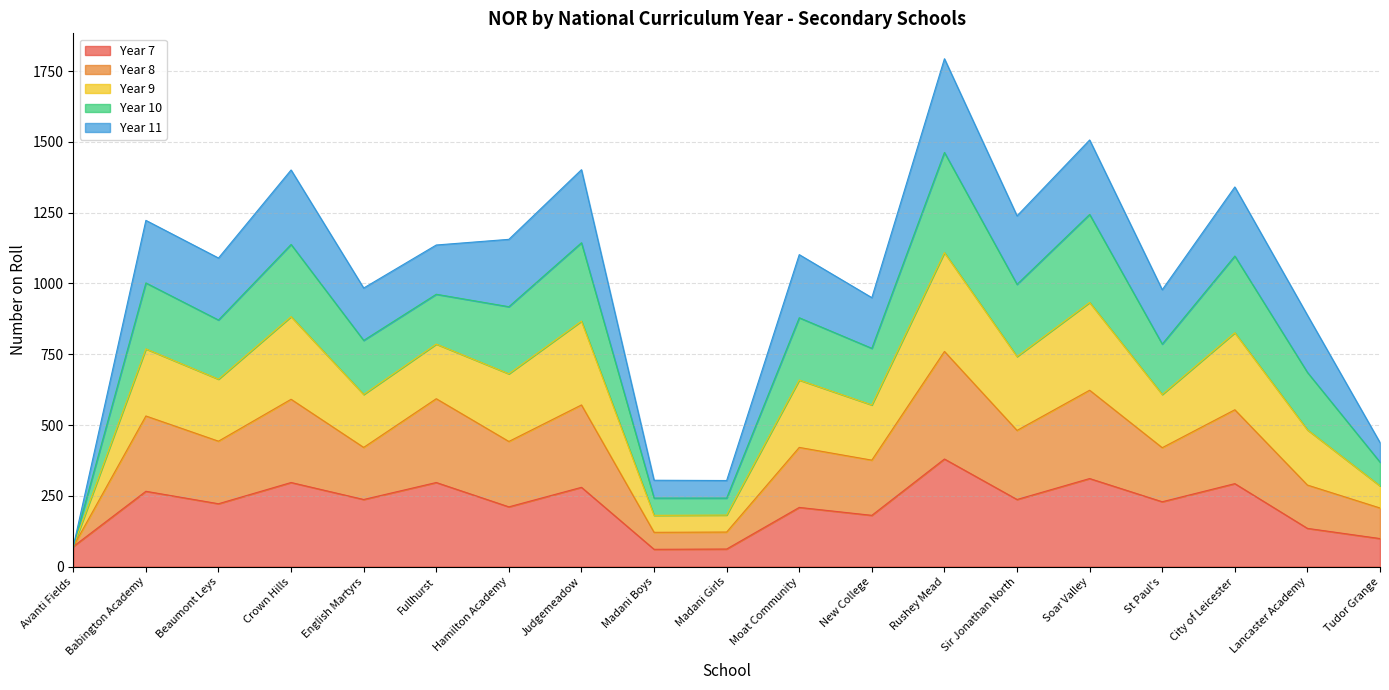

At which label does Year 7 reach its peak?

Rushey Mead